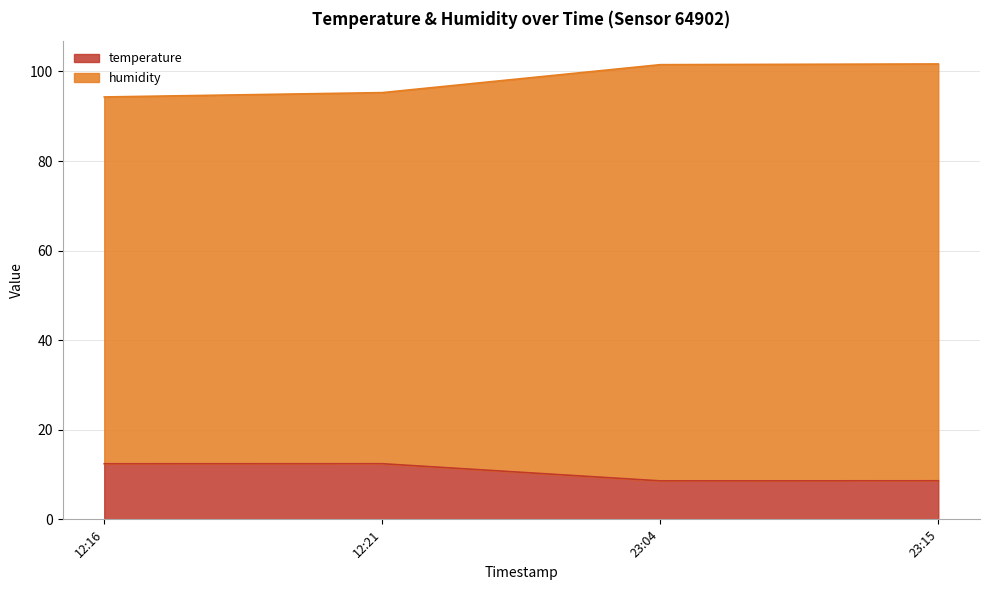

The temperature series shows 12.4 at 12:21. True or false?

True